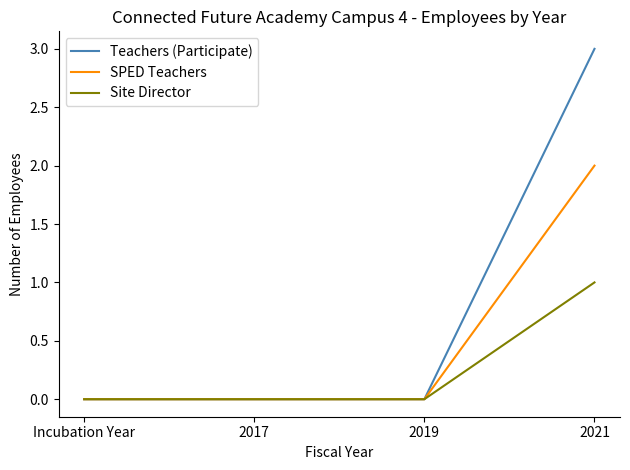

True or false: SPED Teachers has a value of -1 at Incubation Year.

False